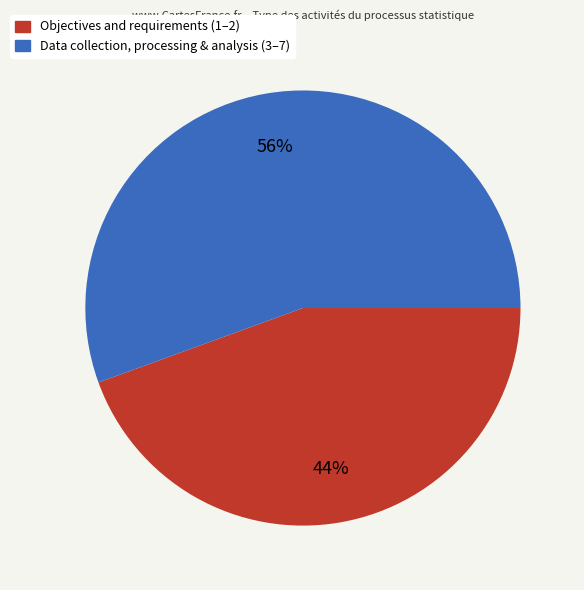

Does any single category account for the majority?

Yes